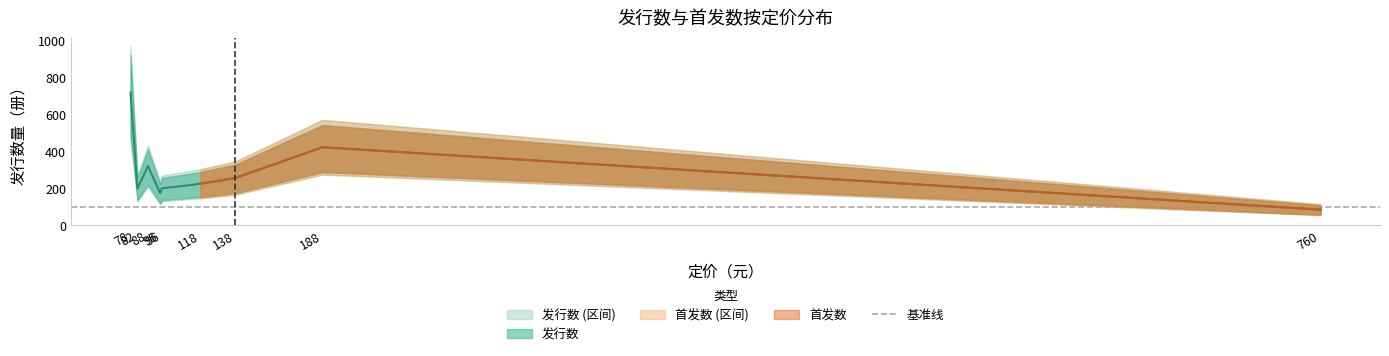

Which has a higher value, 760 or 118?

118